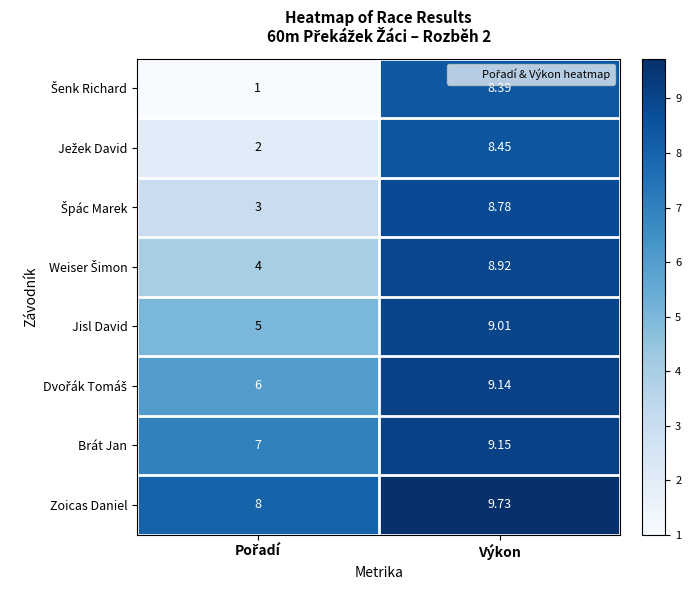

At which category is the sum across all series the highest?

Výkon